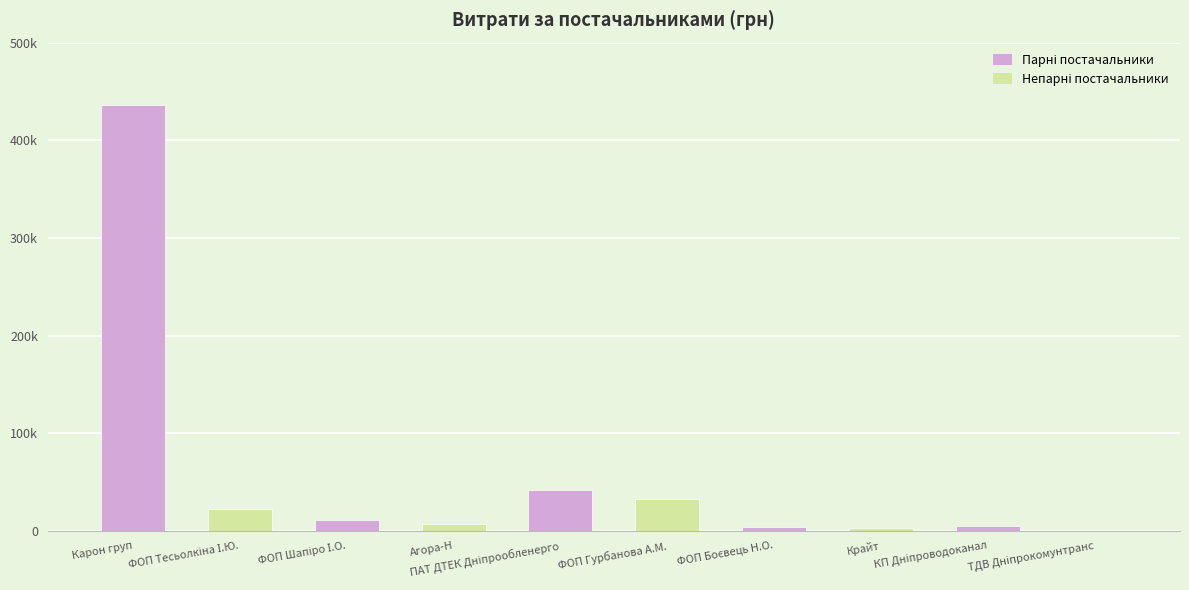

The chart shows a value of 153483.4 at ТОВ "Карон груп". True or false?

False